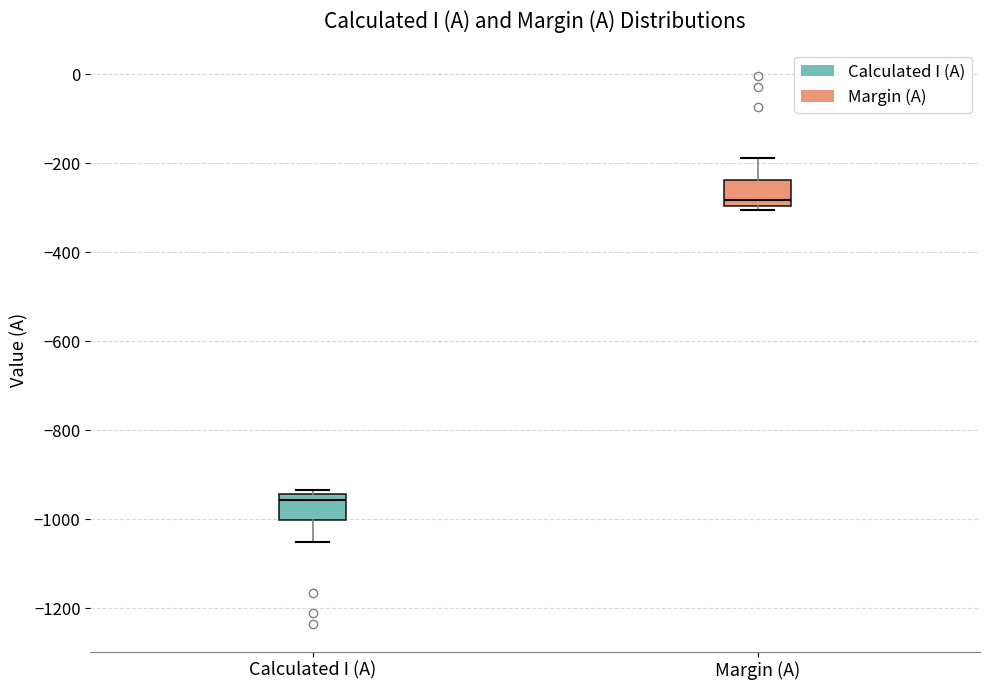

Reading left to right, transcribe this box plot: for each box, give where its median line is, the range the box spans, and where its two whiskers end, as read against the y-axis. The values are not printed on the chart, so give them approximately, as read against the axis.

Calculated I (A): median -960, box -1000 to -940, whiskers -1060 to -940 (just above the box's upper edge)
Margin (A): median -280, box -300 to -240, whiskers -300 (just below the box's lower edge) to -180